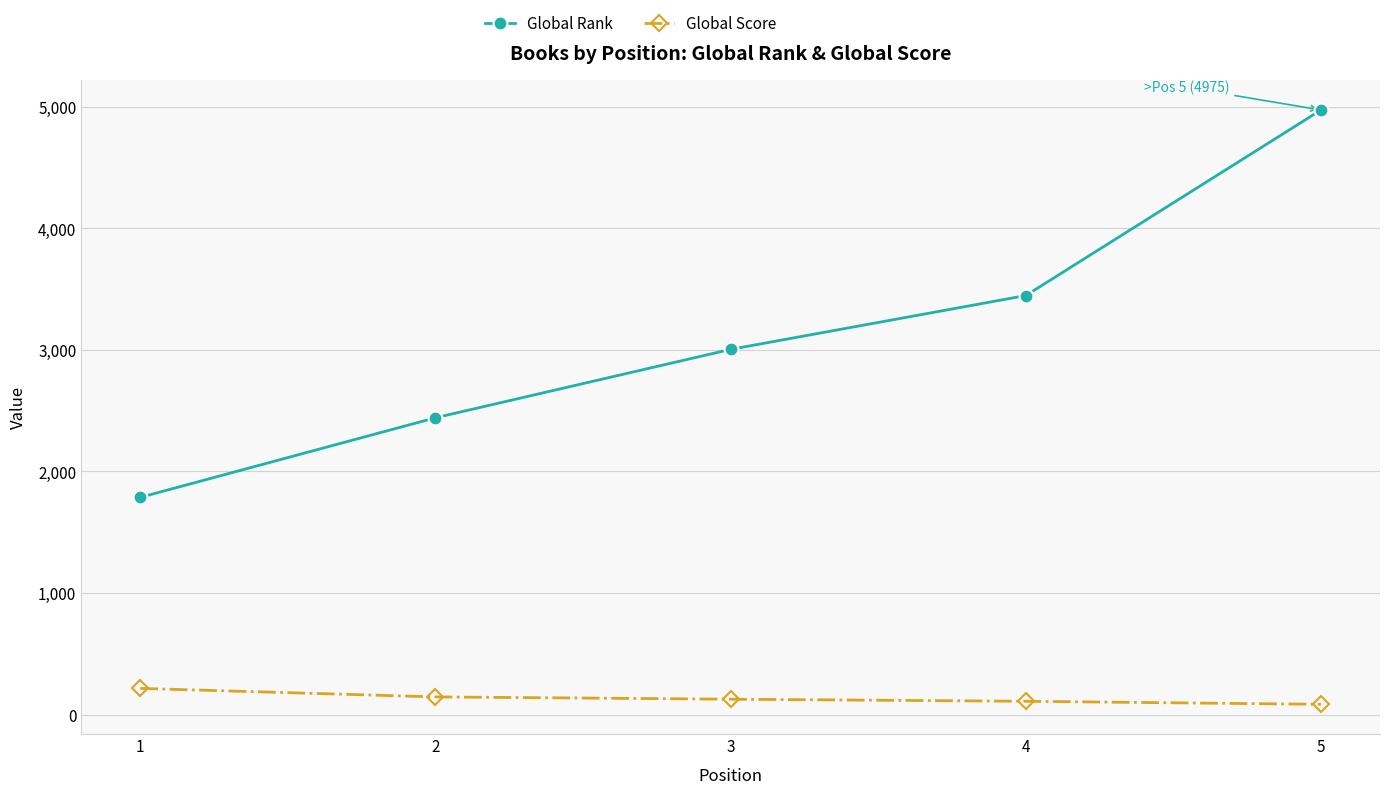

What is the average value of the Global Score series?

136